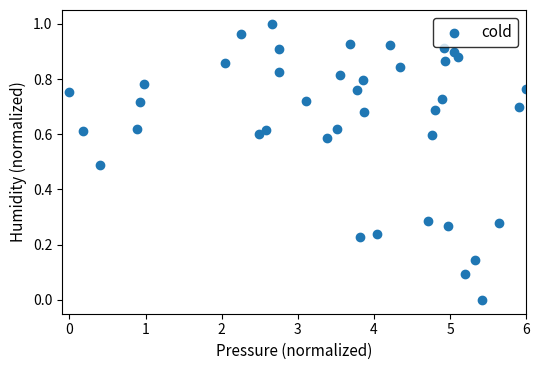

What is the range of X values (max minus min)?

6.0